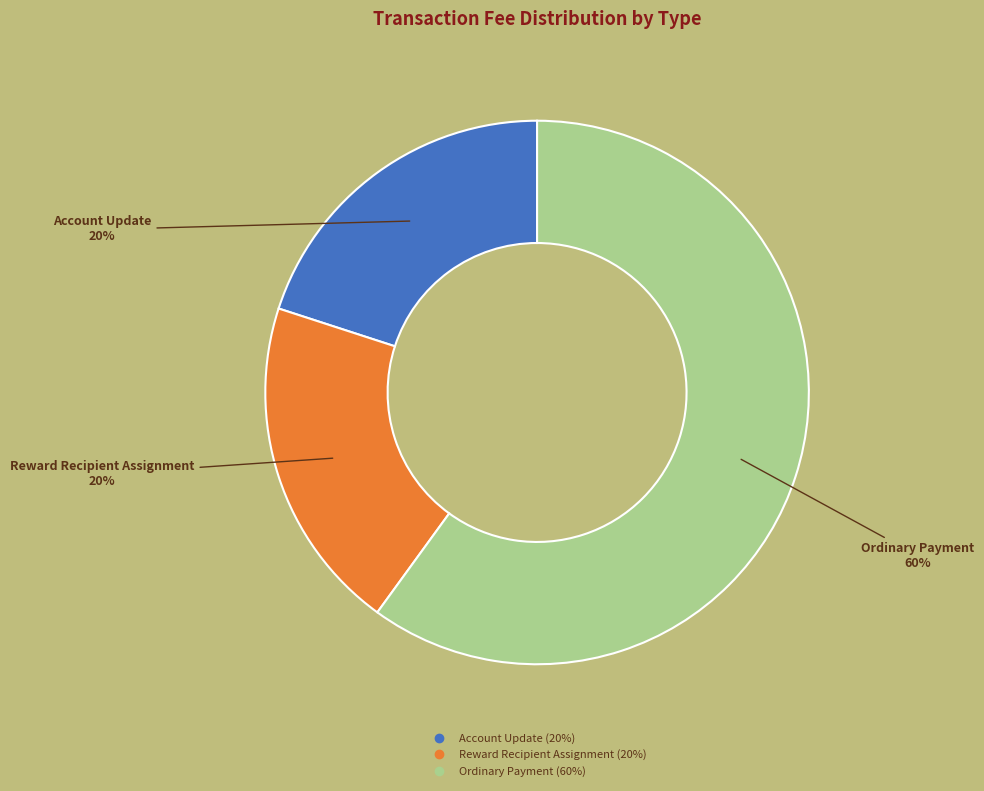

Is the sum of Reward Recipient Assignment and Account Update greater than half?

No